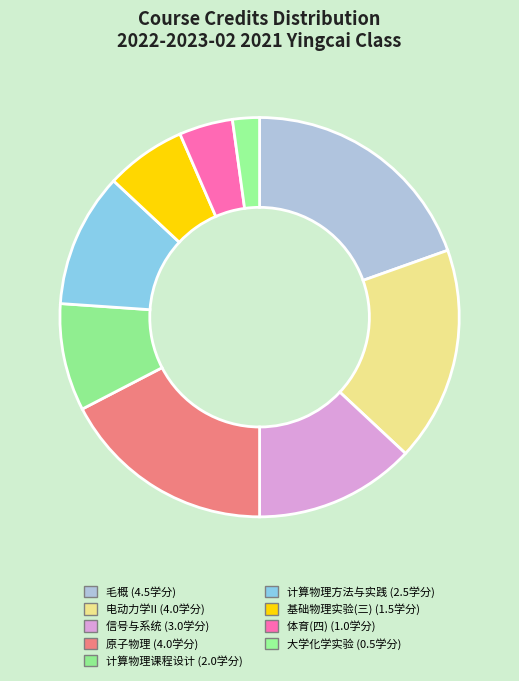

Count the number of slices in the pie.

9